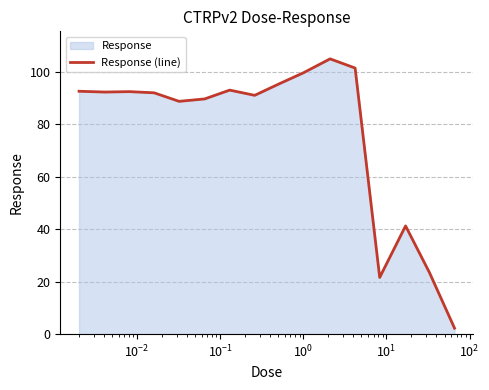

True or false: there are more than 1 points higher than both neighbors.

True